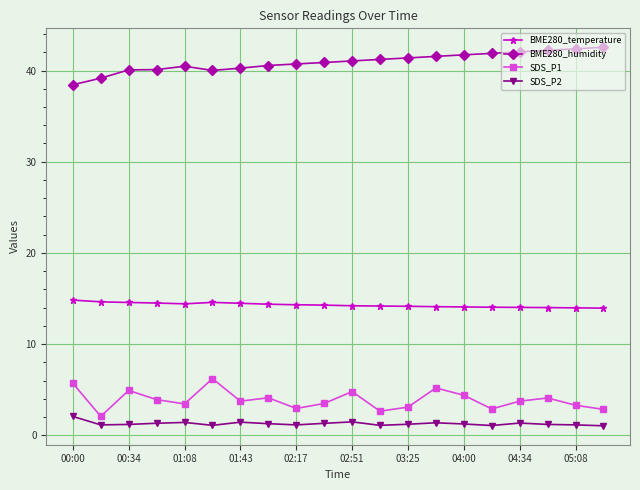

What is the sum of all SDS_P1 values?

77.7